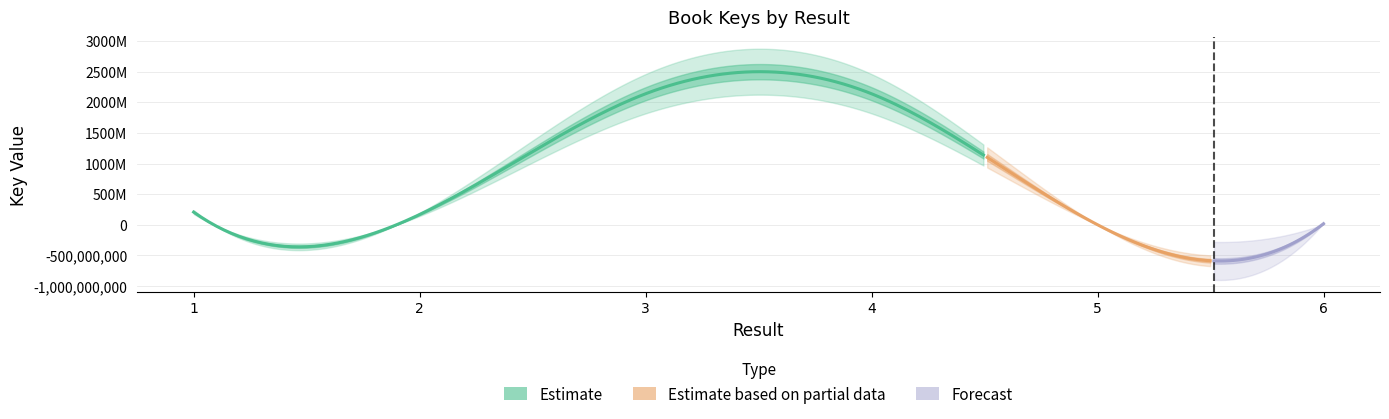

Does the chart have visible grid lines?

Yes